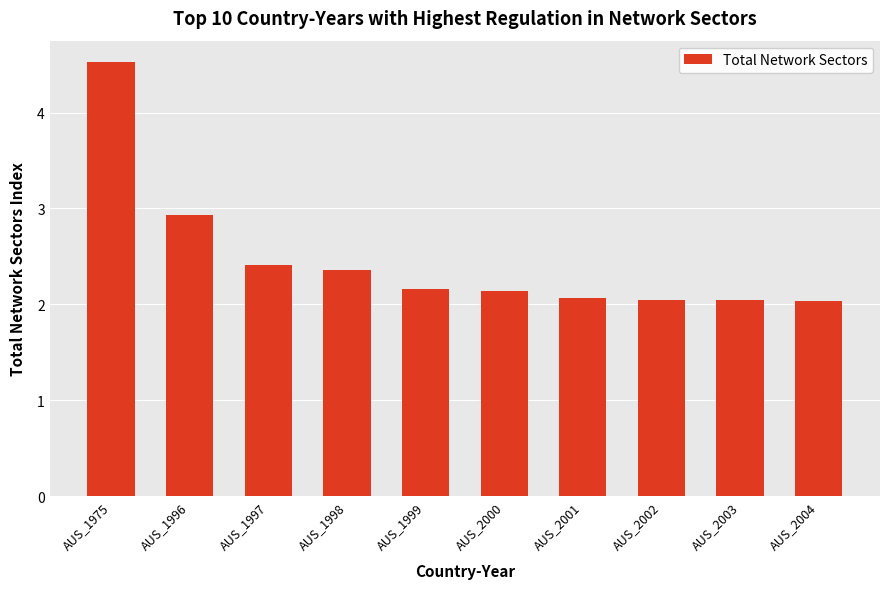

What is the change in value from AUS_1996 to AUS_1997?

-0.5